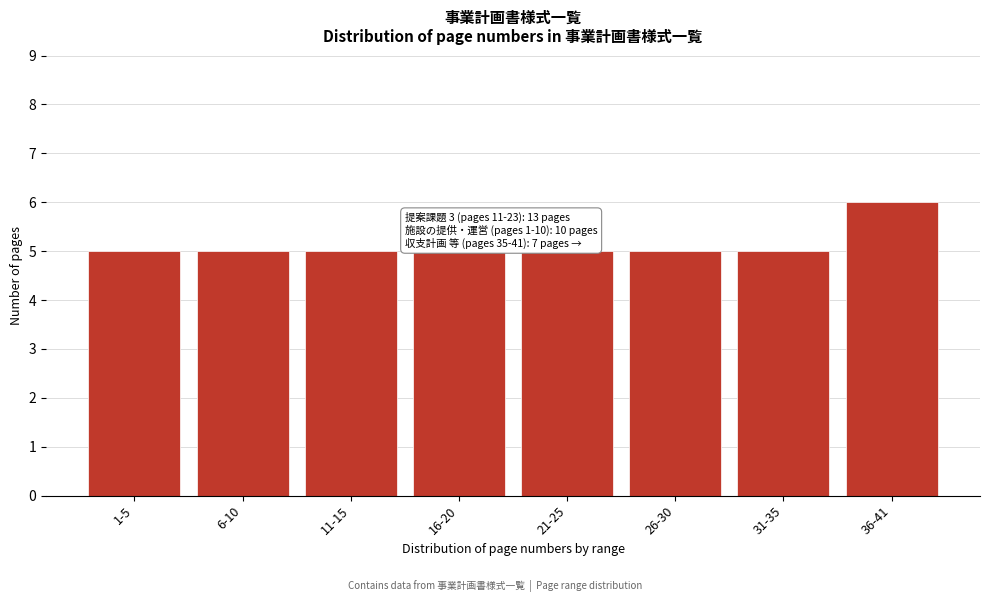

Reading right to left, what are all the values shown in this chart?

6	5	5	5	5	5	5	5